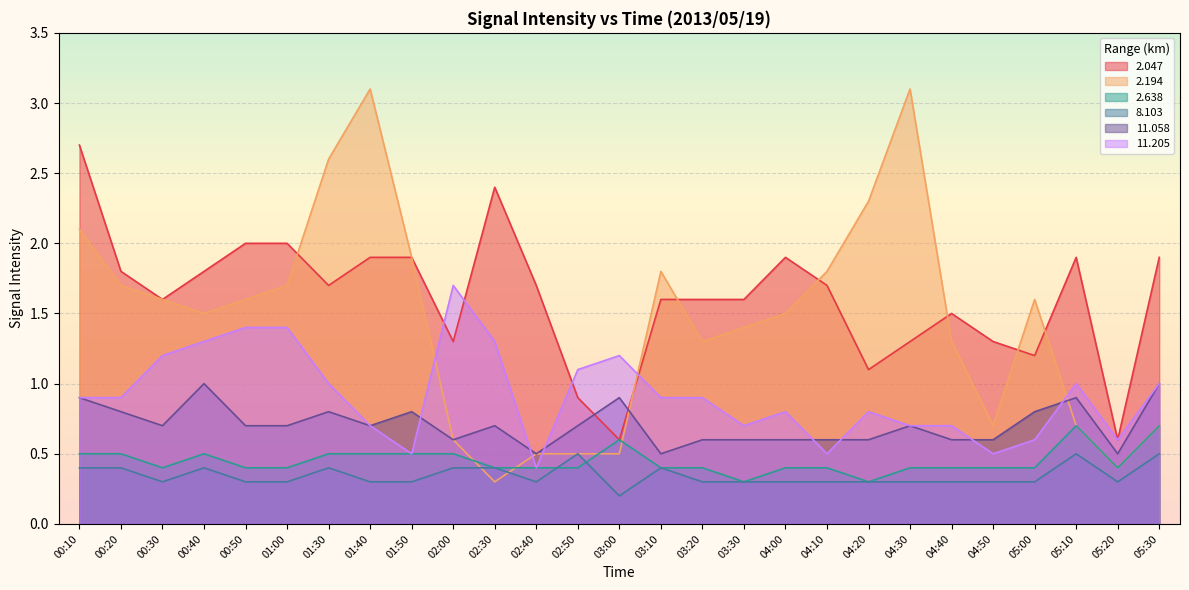

The   8.103 series shows 0.1 at 04:10. True or false?

False